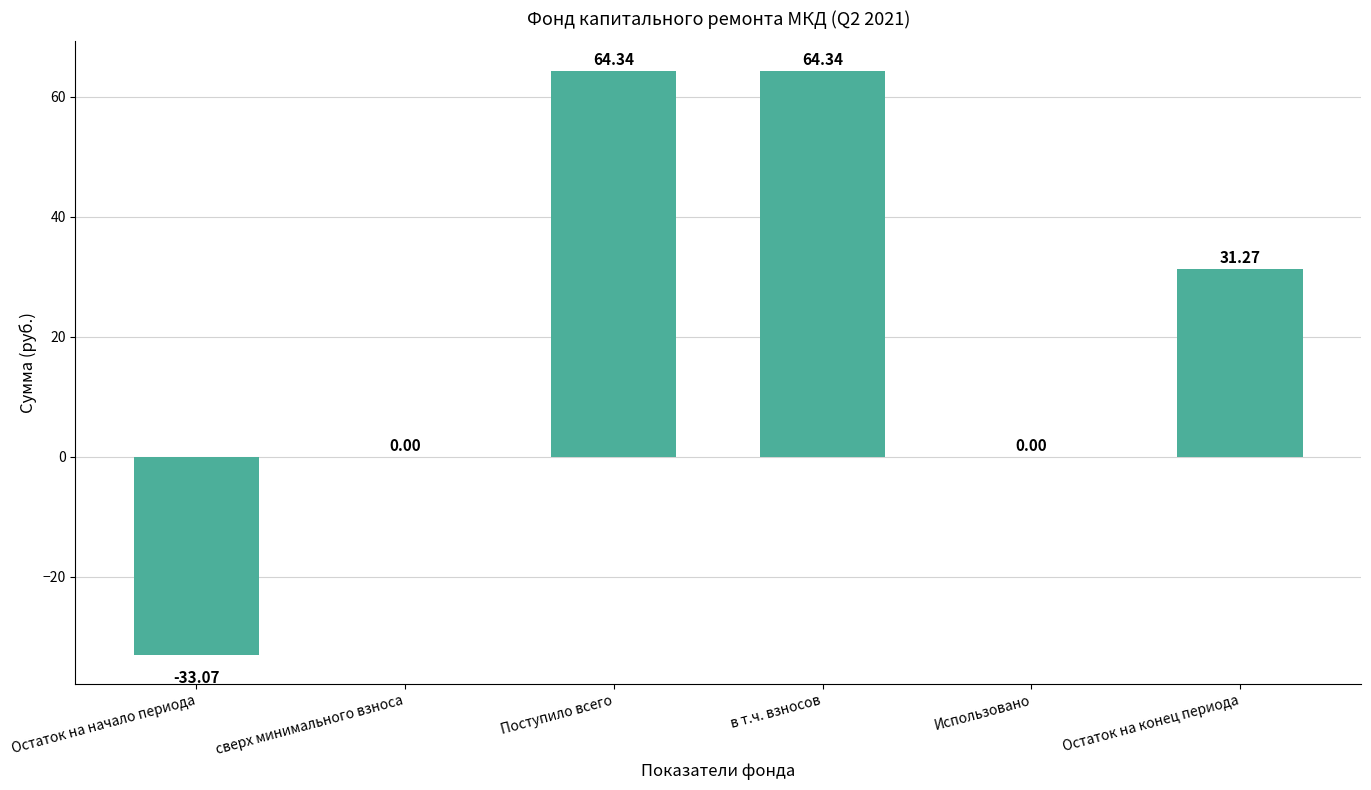

What is the greatest value displayed?

64.3